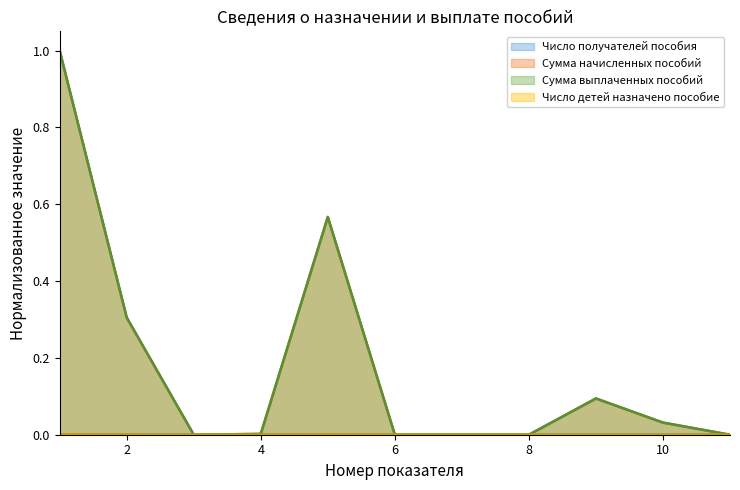

Rank the series by their maximum value, from lowest to highest.

Число получателей пособия, Число детей назначено пособие, Сумма начисленных пособий, Сумма выплаченных пособий